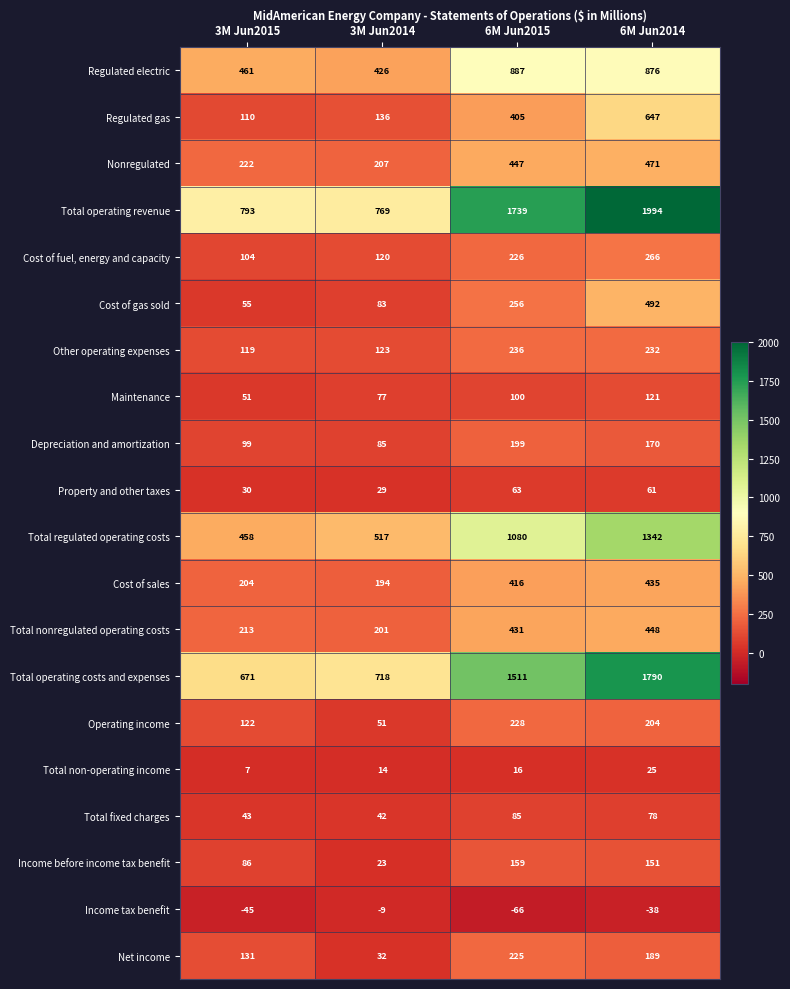

What is the difference between the second highest and second lowest values in the Total operating costs and expenses series?

793